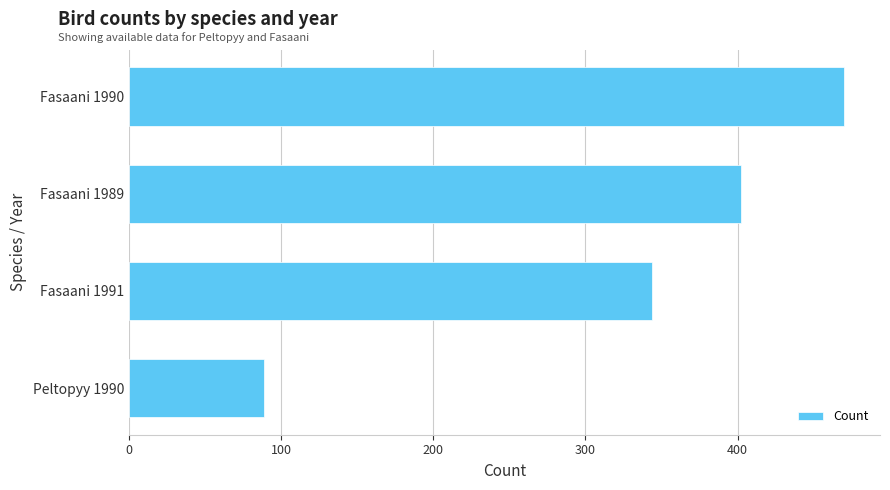

List the labels in order of value, largest first.

Fasaani 1990, Fasaani 1989, Fasaani 1991, Peltopyy 1990